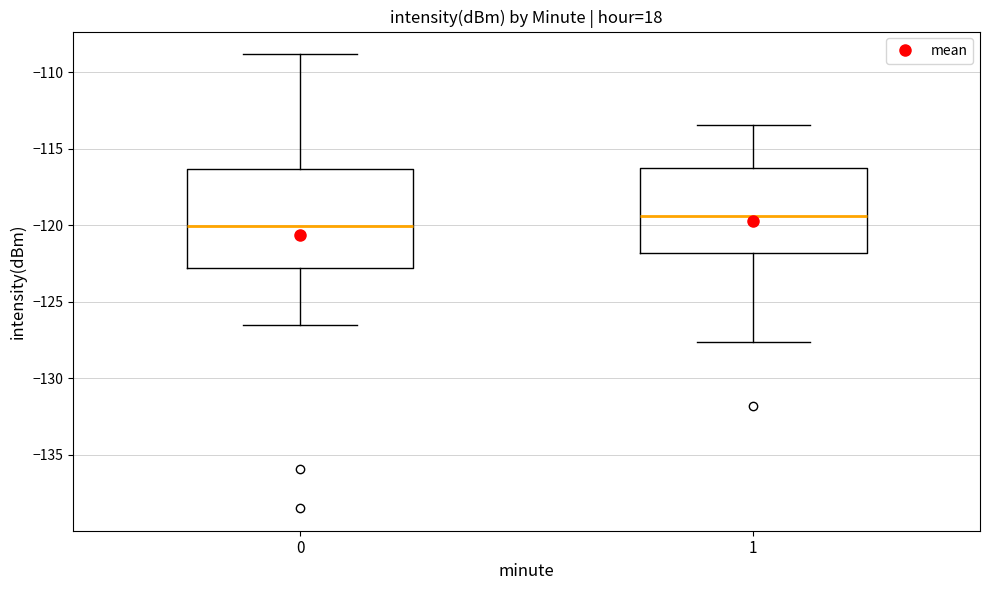

Comparing the boxes themselves (not the whiskers), which one is the tallest?

0